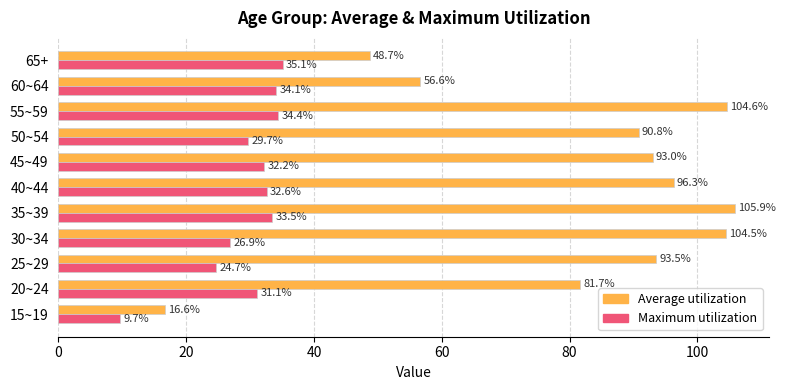

The Maximum utilization series shows 49.4 at 45~49. True or false?

False